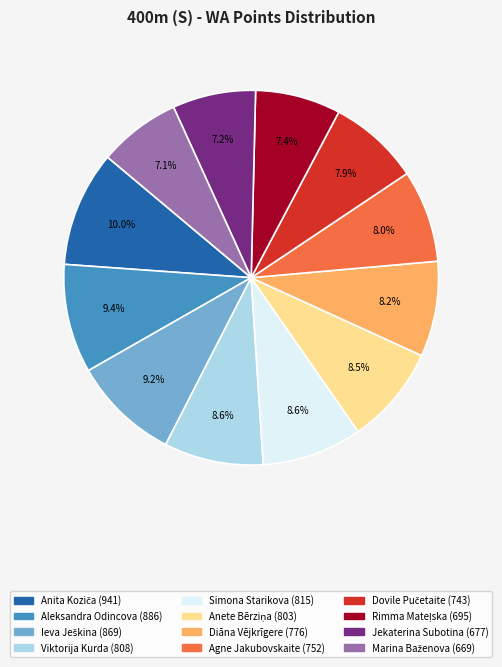

To the nearest percent, what is the difference between the largest and smallest slice percentages?

3%